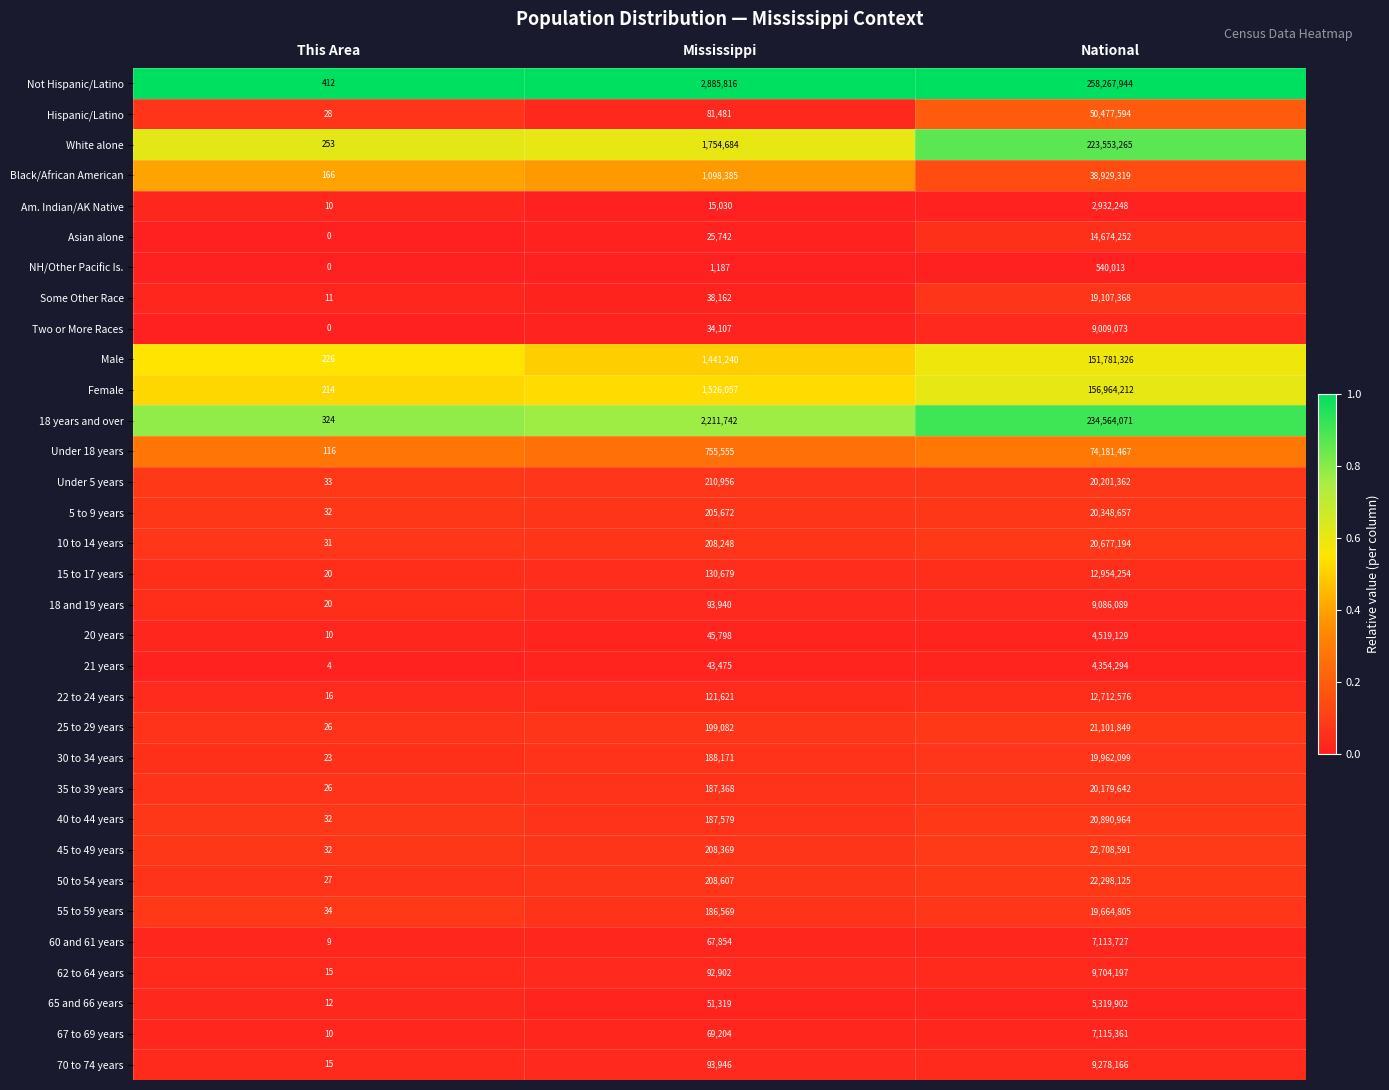

Which series has the largest total across all categories?

Not Hispanic/Latino